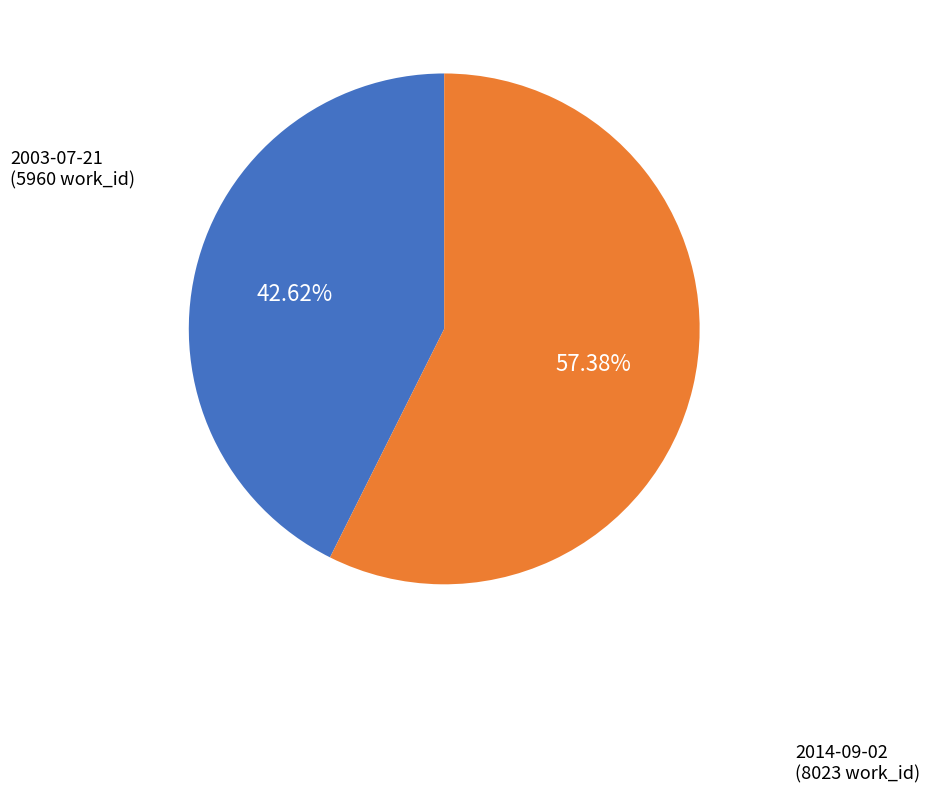

True or false: 2003-07-21 accounts for 43% of the total.

True